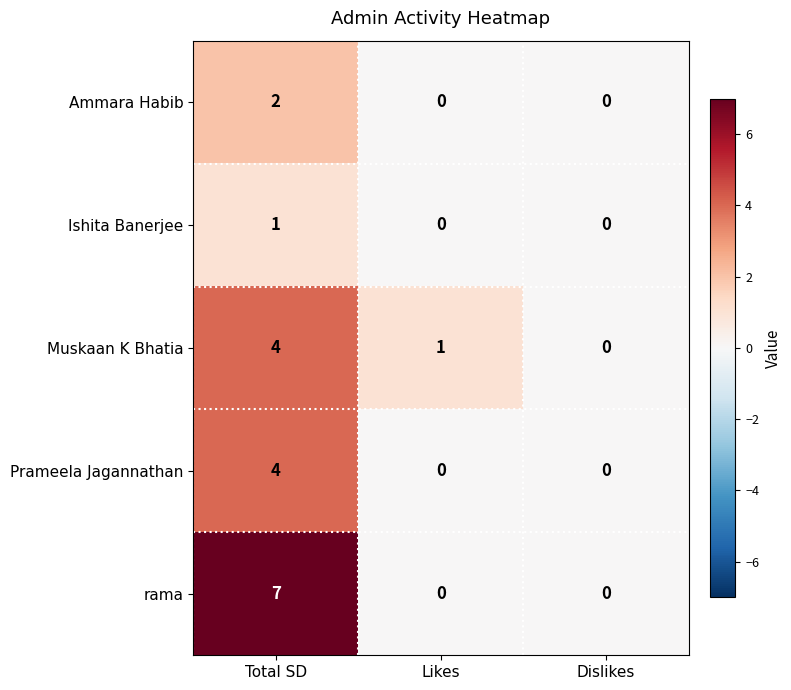

What is the difference between the maximum and minimum values in the Prameela Jagannathan series?

4